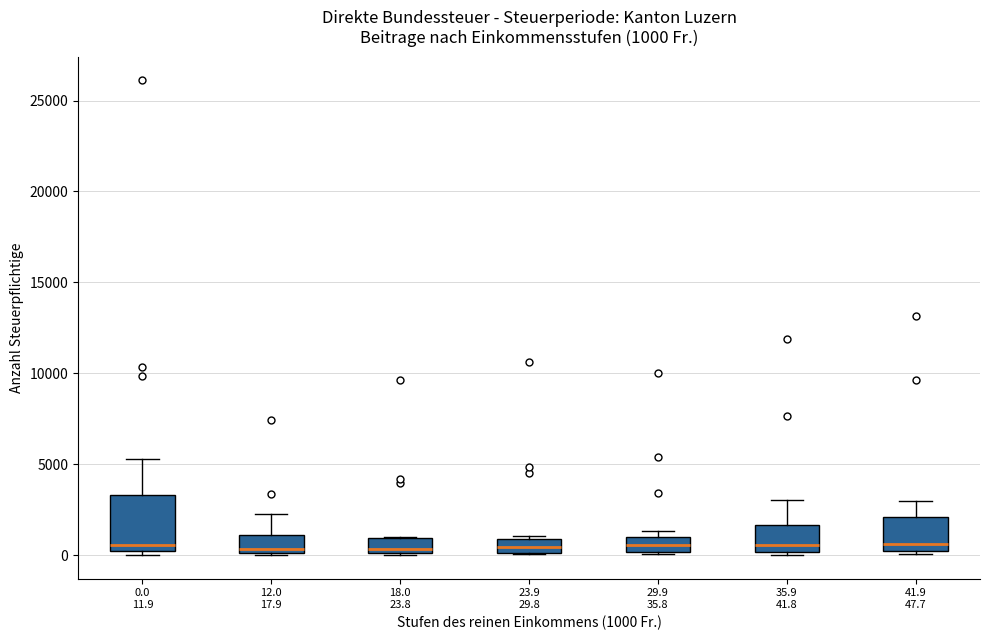

Which box is the tallest, from its lower edge to its upper edge?

0.0 11.9